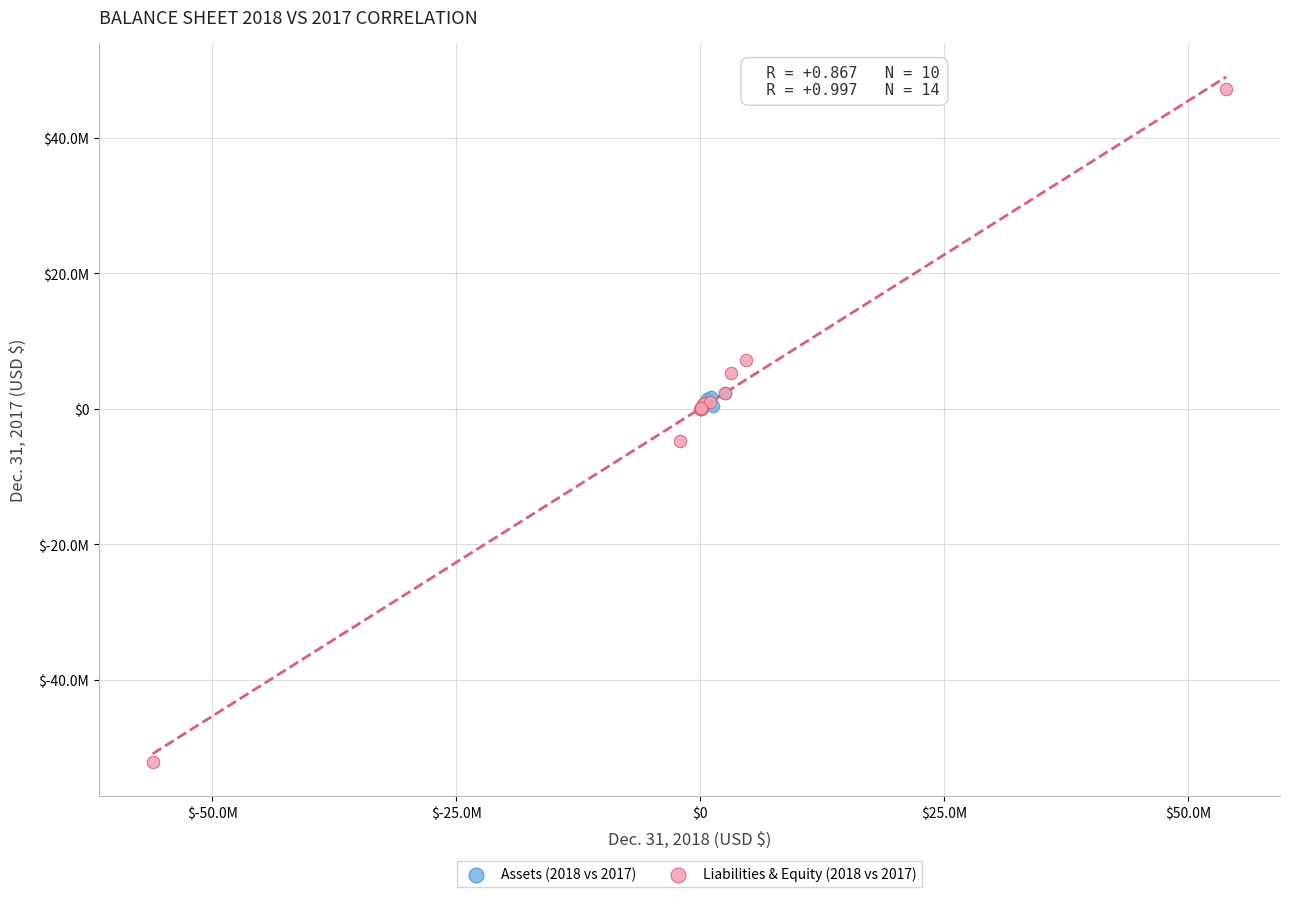

What are all the series names shown in the legend?

Assets (2018 vs 2017), Liabilities & Equity (2018 vs 2017)